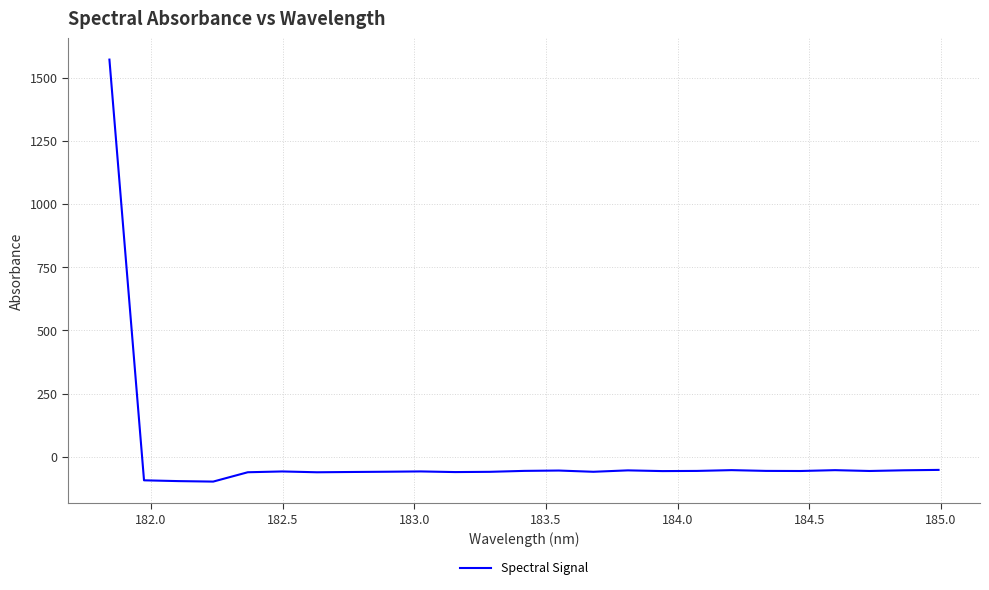

What is the smallest value displayed?

-98.0